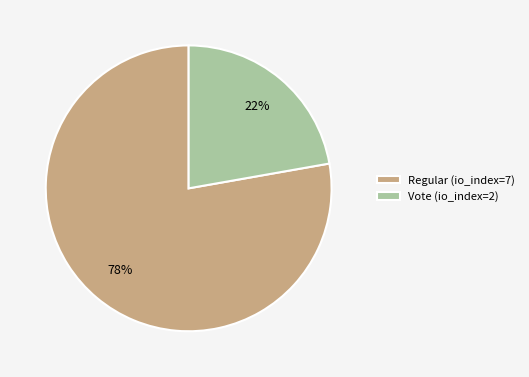

Which slice is the largest?

Regular (io_index=7)